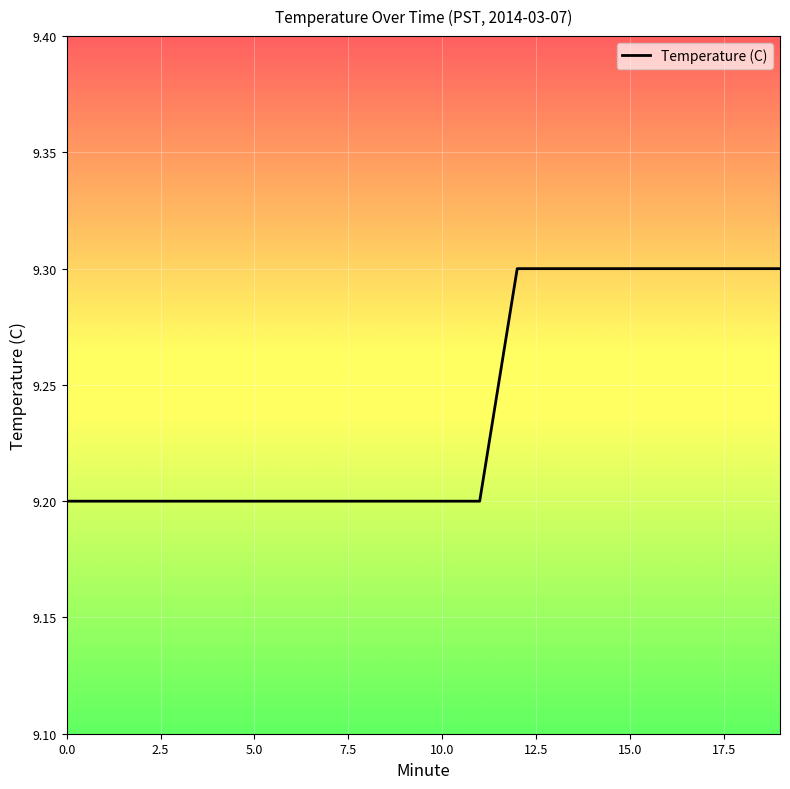

What is the greatest value displayed?

9.3